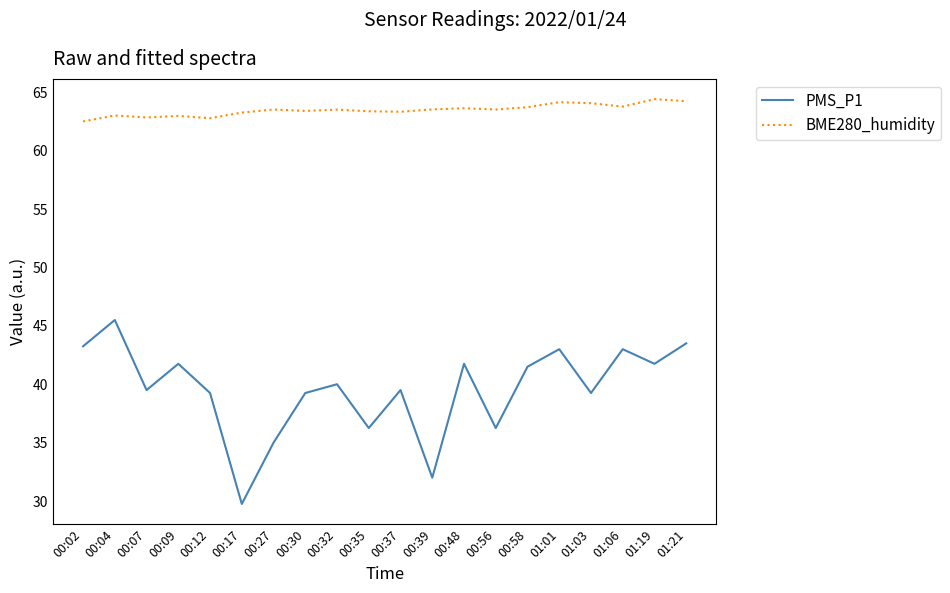

At 01:01, list the series in order from smallest to largest.

PMS_P1, BME280_humidity